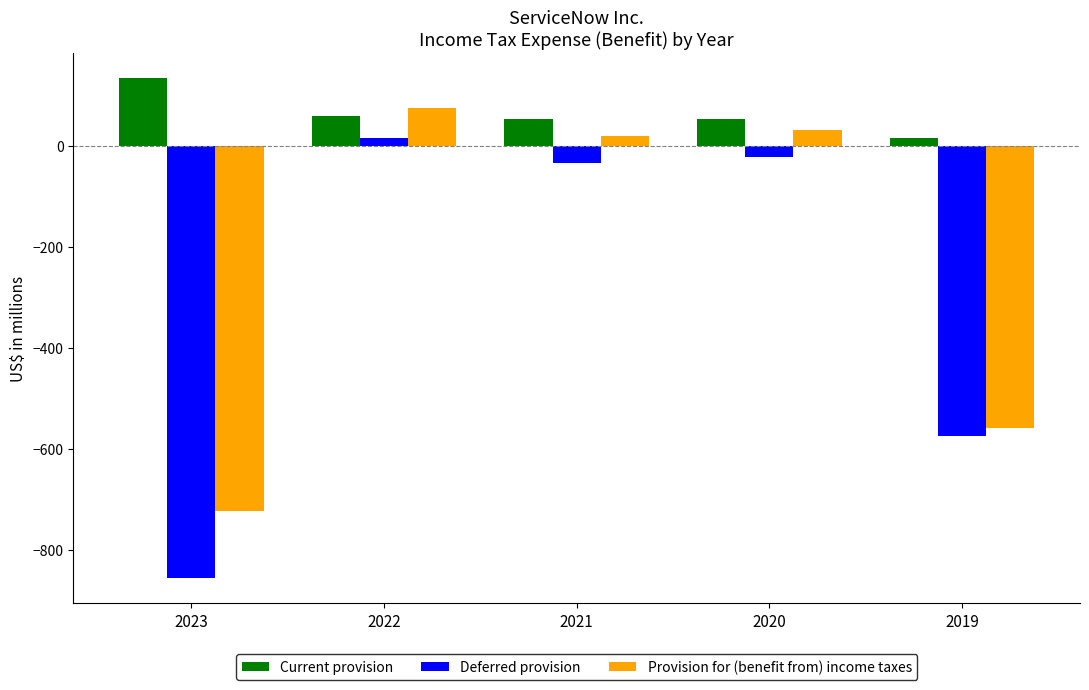

Reading left to right, what are all the values shown in this chart?

Current provision: 134	59	53	53	16
Deferred provision: -857	15	-34	-23	-576
Provision for (benefit from) income taxes: -723	74	19	31	-560